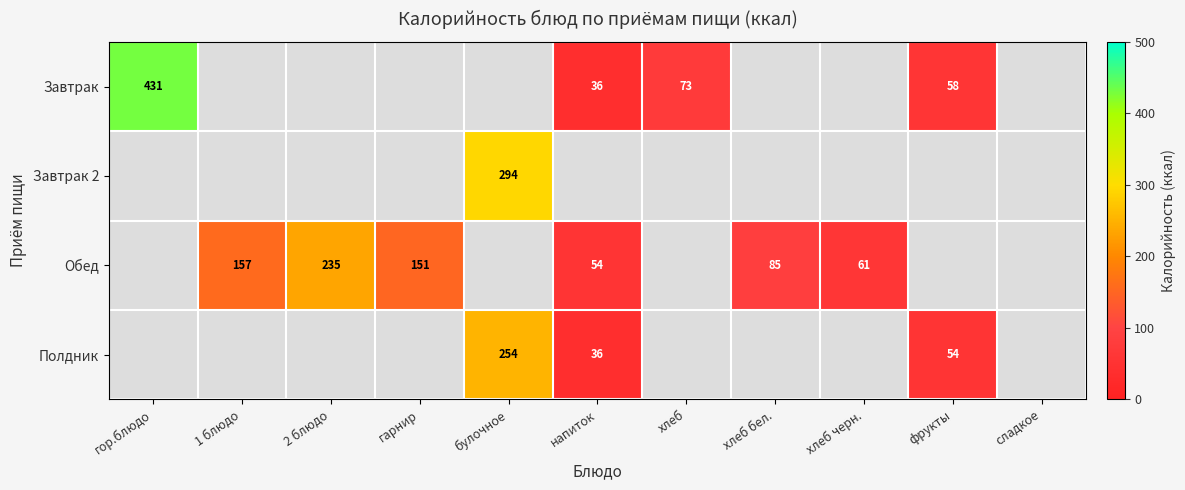

Rank the series at напиток from lowest to highest value.

Завтрак, Завтрак 2, Полдник, Обед